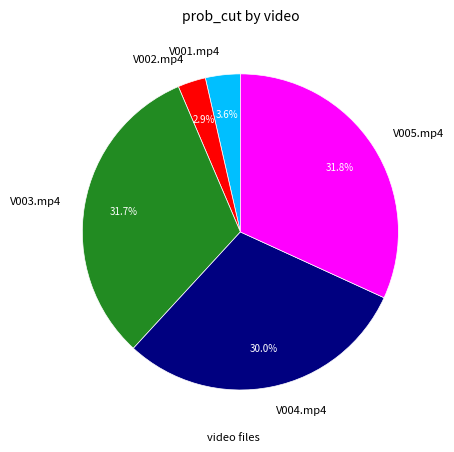

What percentage do V002.mp4 and V004.mp4 together represent?

32.9%